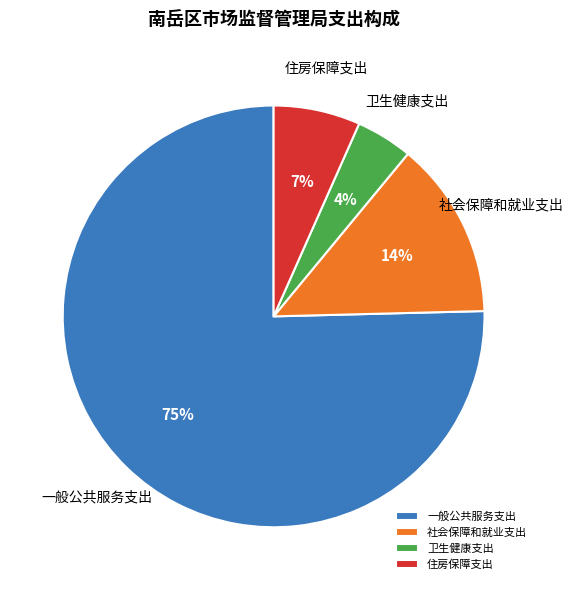

What percentage is the 卫生健康支出 slice, to the nearest percent?

4%